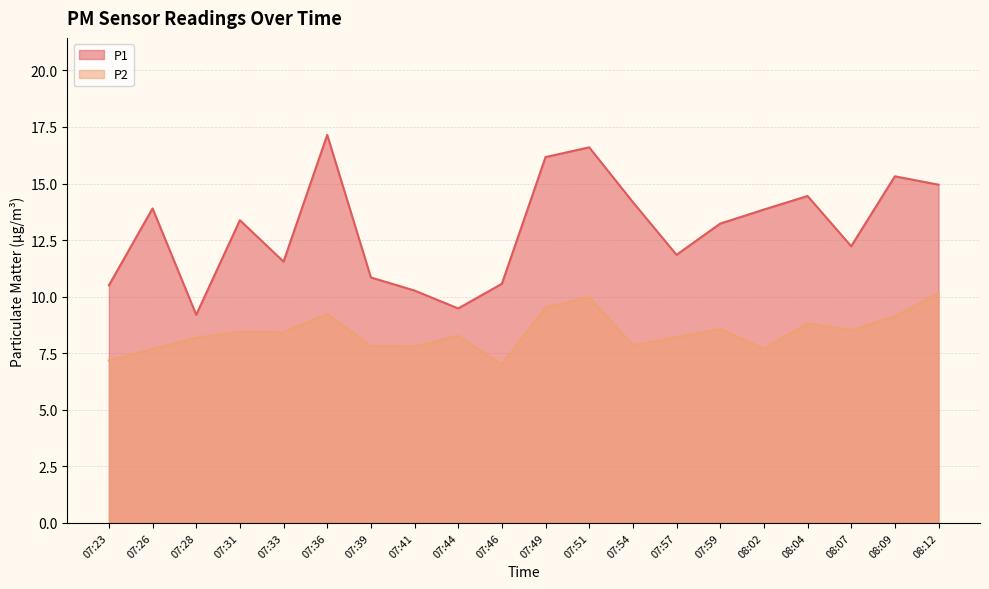

At which label is P2 closest to 8?

07:54